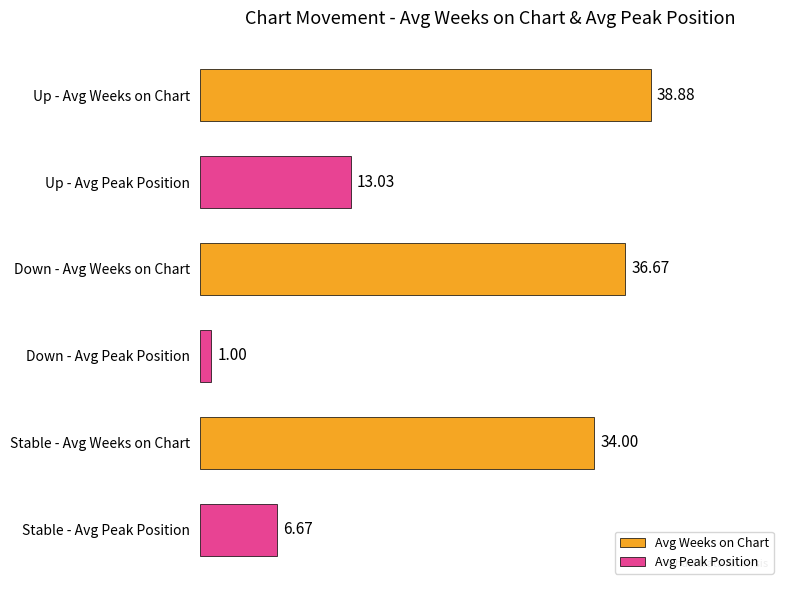

List the labels in order of value, largest first.

Up - Avg Weeks on Chart, Down - Avg Weeks on Chart, Stable - Avg Weeks on Chart, Up - Avg Peak Position, Stable - Avg Peak Position, Down - Avg Peak Position